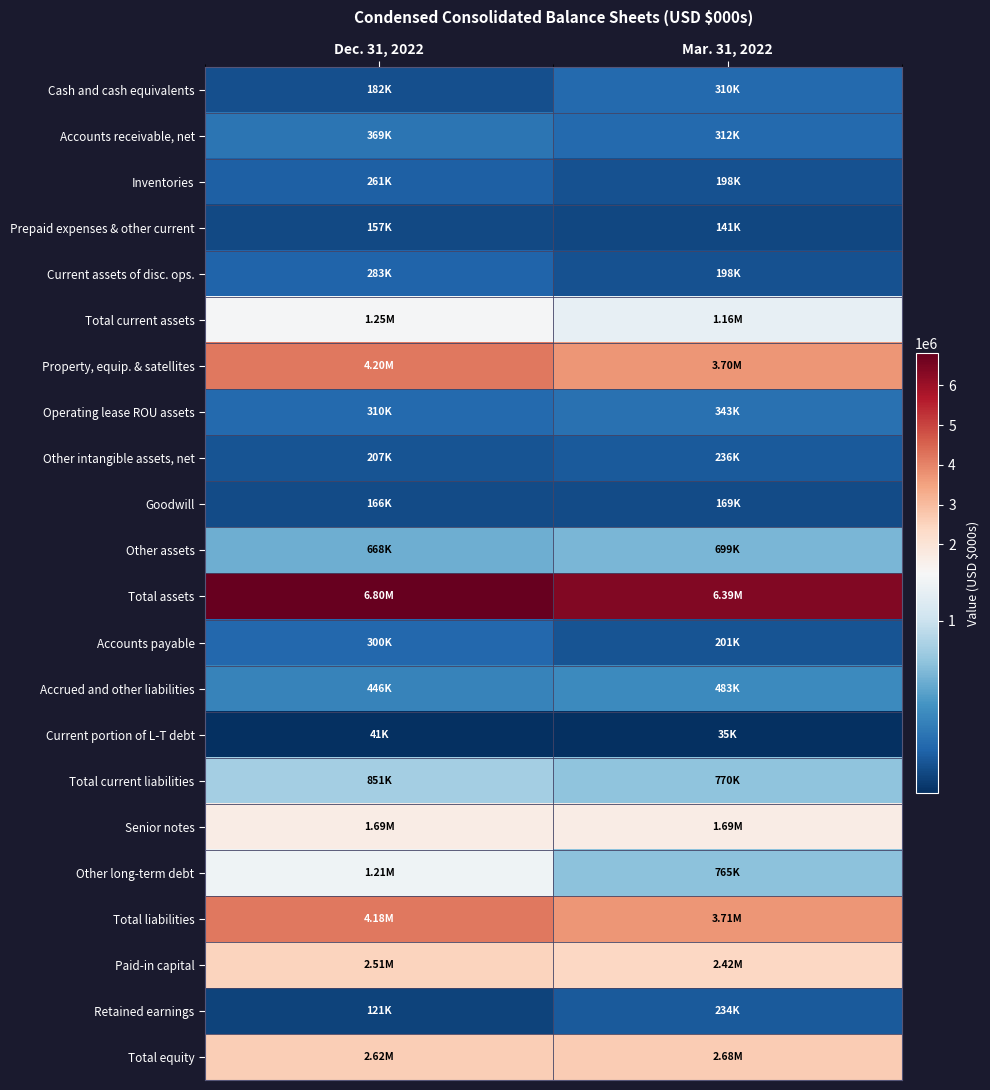

Rank the series by their maximum value, from lowest to highest.

Current portion of L-T debt, Prepaid expenses & other current, Goodwill, Retained earnings, Other intangible assets, net, Inventories, Current assets of disc. ops., Accounts payable, Cash and cash equivalents, Operating lease ROU assets, Accounts receivable, net, Accrued and other liabilities, Other assets, Total current liabilities, Other long-term debt, Total current assets, Senior notes, Paid-in capital, Total equity, Total liabilities, Property, equip. & satellites, Total assets